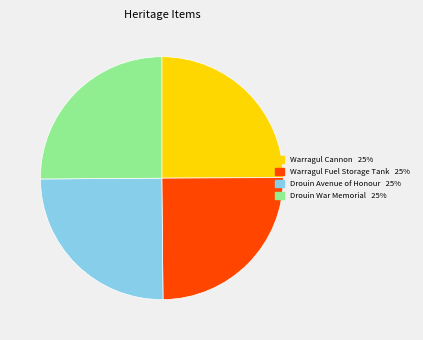

What is the ratio of the value at Warragul Fuel Storage Tank to the value at Drouin Avenue of Honour?

1.0